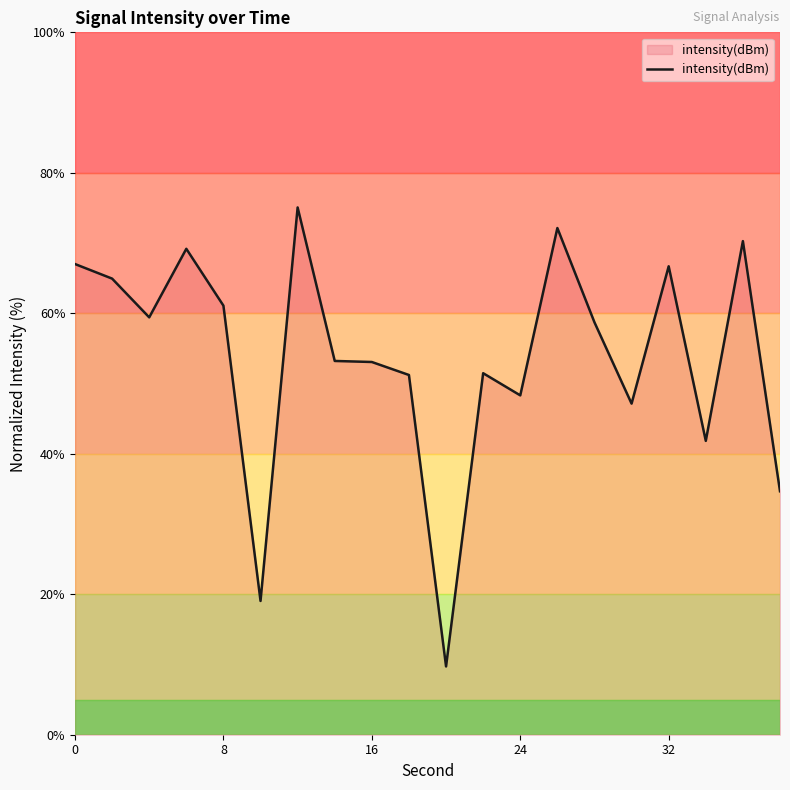

What is the difference between the maximum and minimum values?

65.3